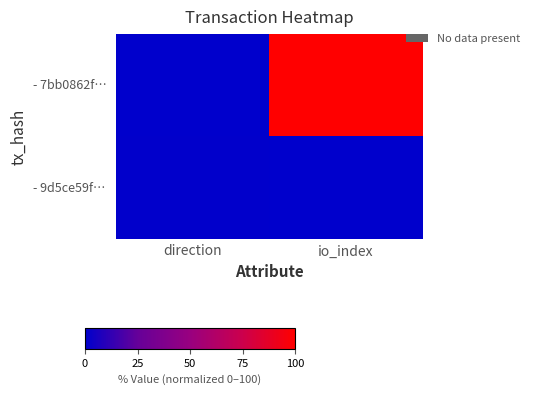

Reading left to right, transcribe all the data shown in this chart.

- 7bb0862f…: direction=0.0	io_index=100.0
- 9d5ce59f…: direction=0.6	io_index=0.3